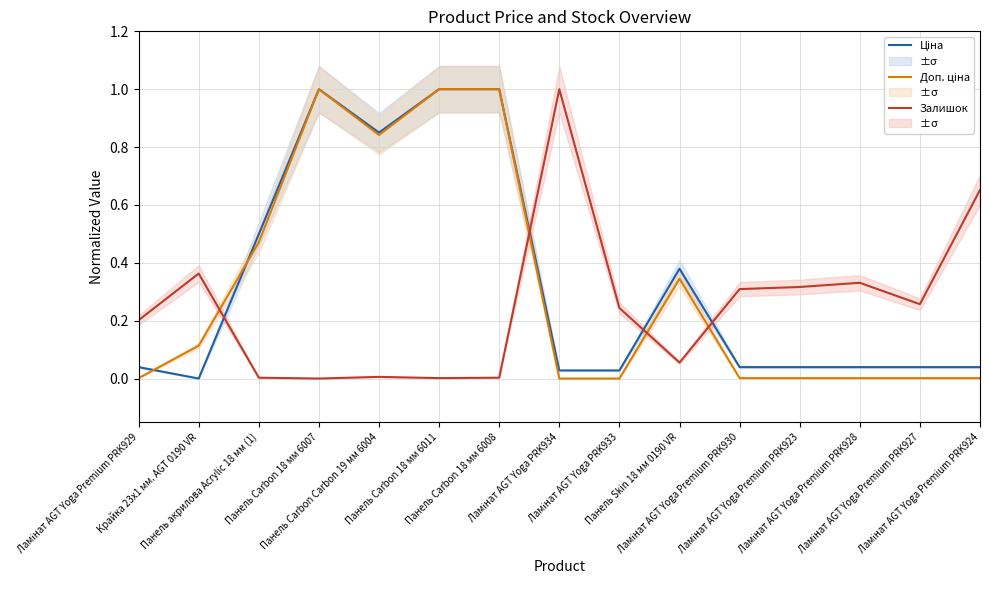

What are all the series names shown in the legend?

Ціна, Доп. ціна, Залишок